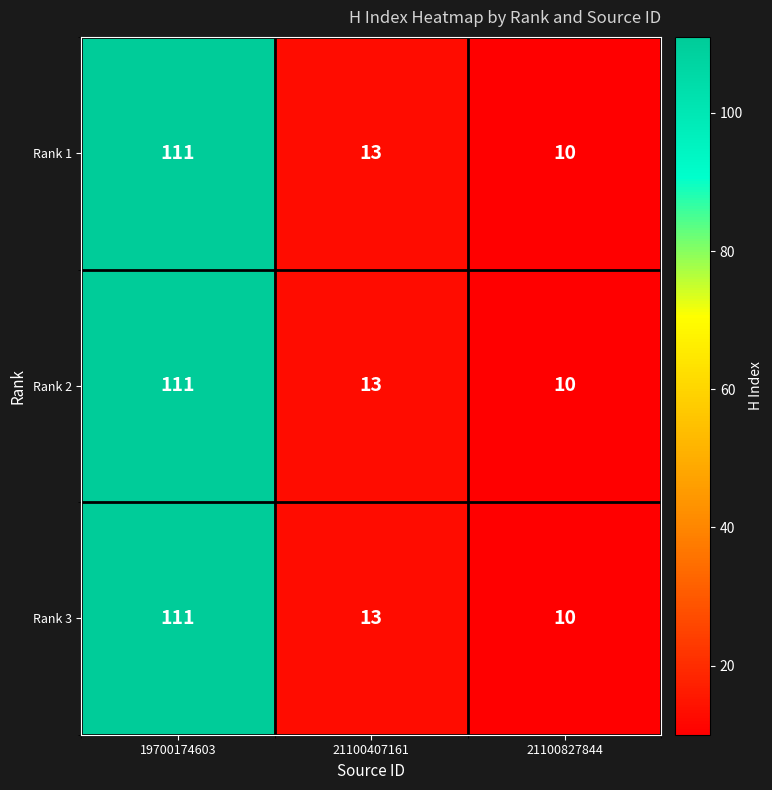

At which label is Rank 3 closest to 60?

21100407161